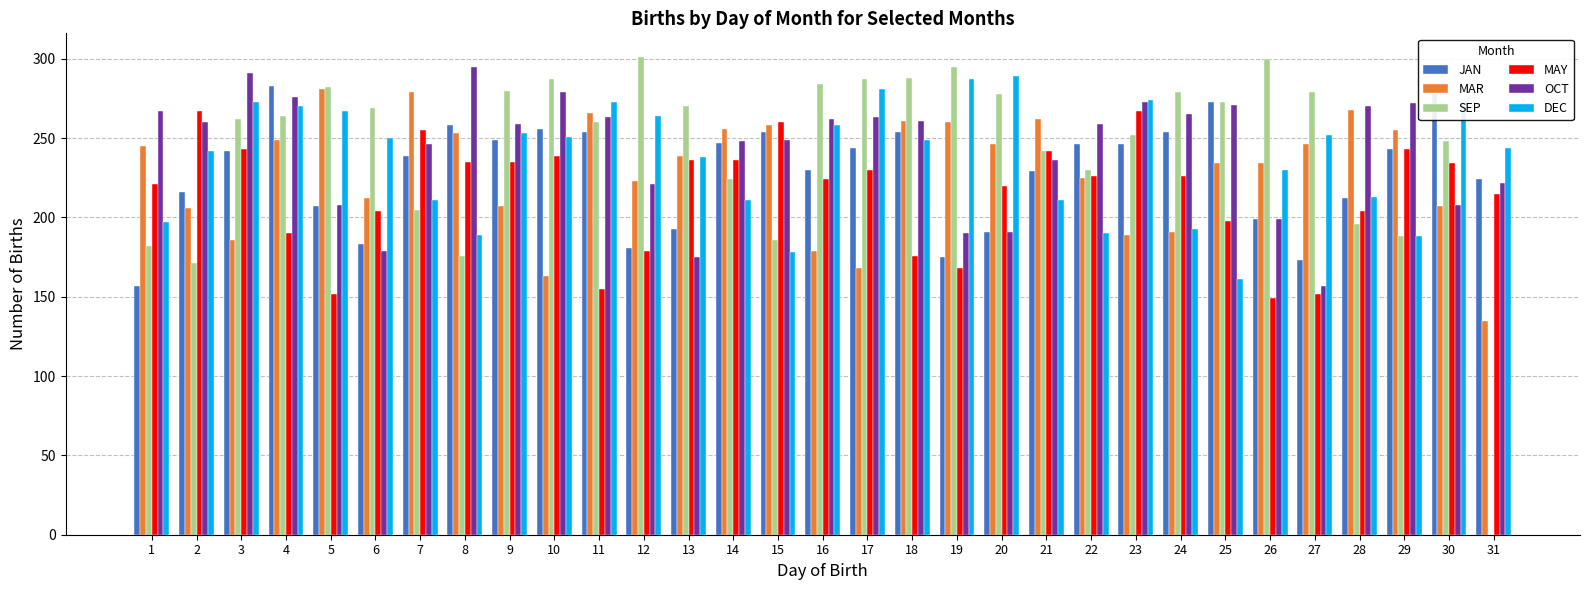

What is the sum of all MAY values?

6681